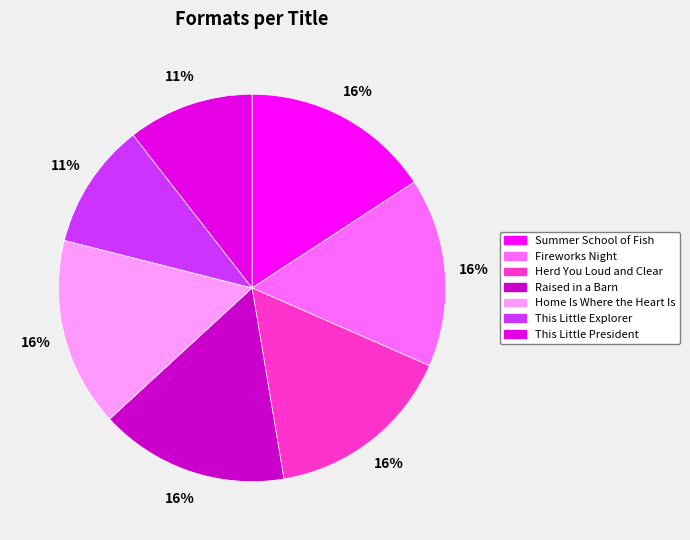

Does Fireworks Night account for over 50% of the chart?

No